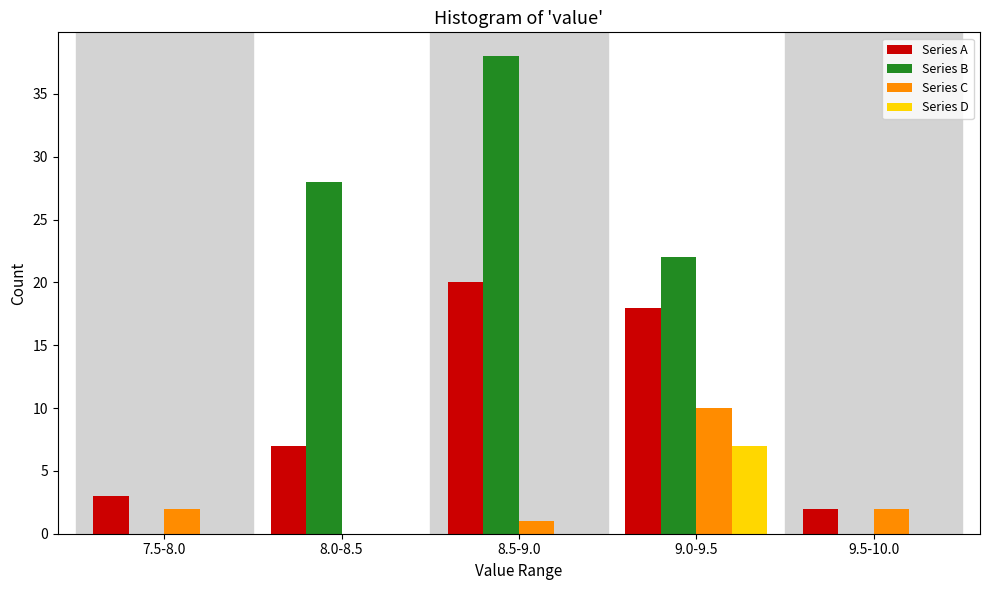

Reading left to right, extract all data points from this chart.

Series A: 7.5-8.0=3	8.0-8.5=7	8.5-9.0=20	9.0-9.5=18	9.5-10.0=2
Series B: 7.5-8.0=0	8.0-8.5=28	8.5-9.0=38	9.0-9.5=22	9.5-10.0=0
Series C: 7.5-8.0=2	8.0-8.5=0	8.5-9.0=1	9.0-9.5=10	9.5-10.0=2
Series D: 7.5-8.0=0	8.0-8.5=0	8.5-9.0=0	9.0-9.5=7	9.5-10.0=0